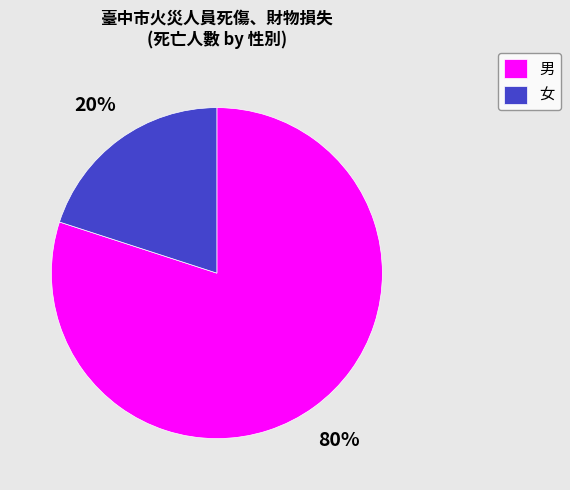

How many segments does this pie chart have?

2